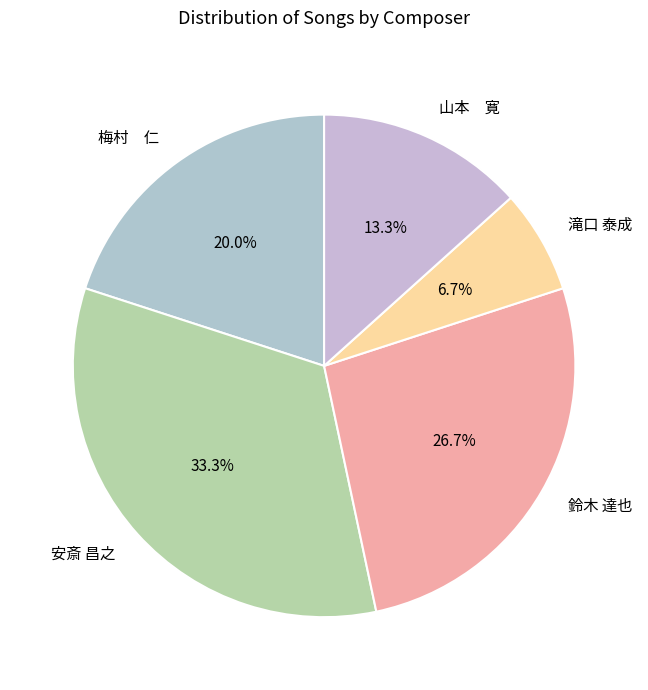

Combined, what portion of the pie is 梅村 仁 and 安斎 昌之?

53.3%